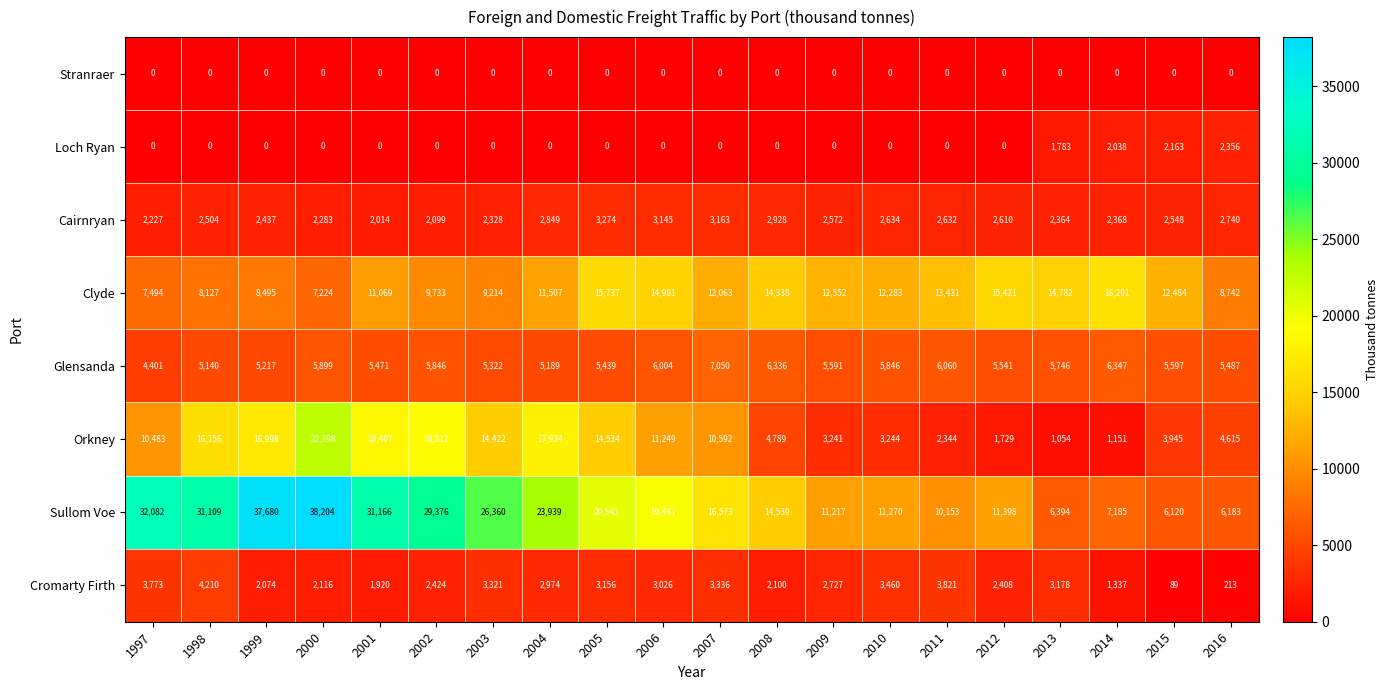

At which label does Orkney first exceed 10592?

1998